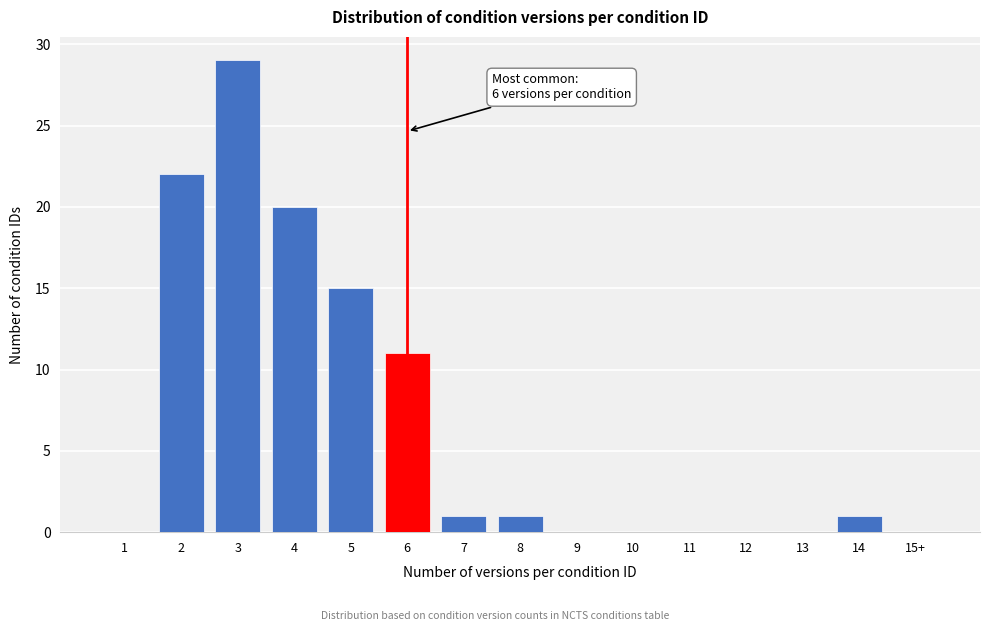

Reading right to left, transcribe all the data shown in this chart.

15+=0	14=1	13=0	12=0	11=0	10=0	9=0	8=1	7=1	6=11	5=15	4=20	3=29	2=22	1=0